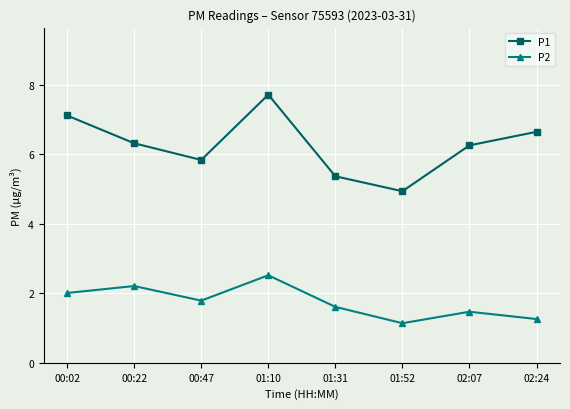

The value of P1 at 01:31 is 5.4. True or false?

True